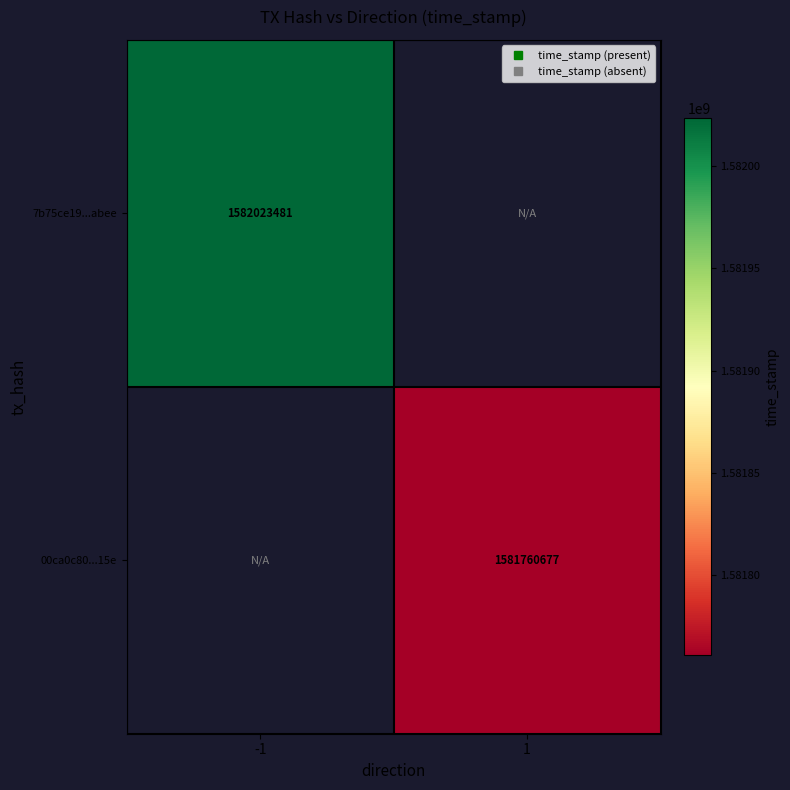

At -1, list the series in order from largest to smallest.

7b75ce19...abee, 00ca0c80...15e